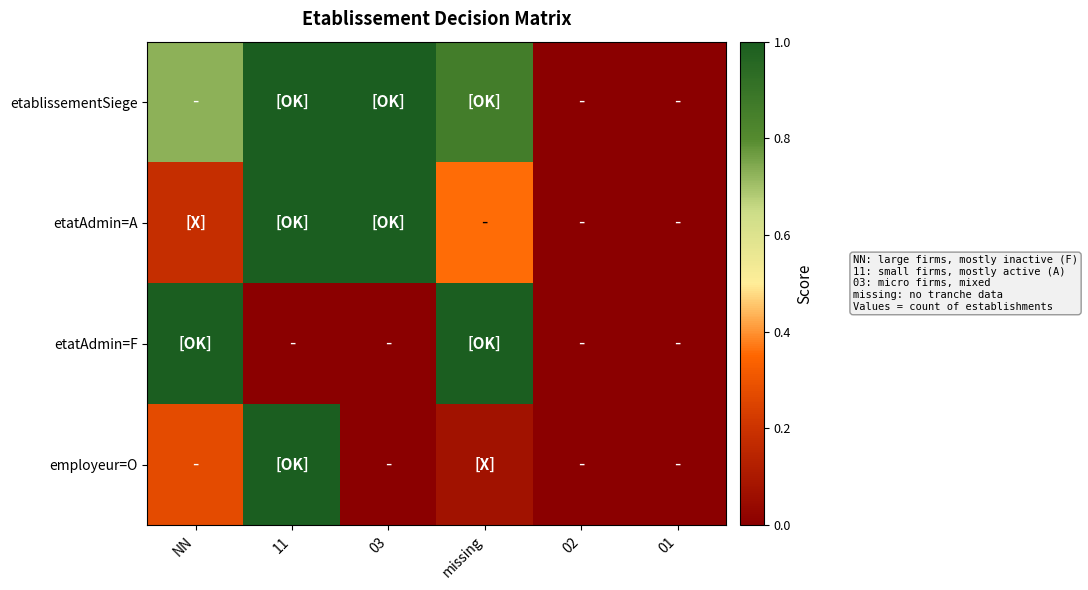

Which series has the widest spread of values?

etablissementSiege